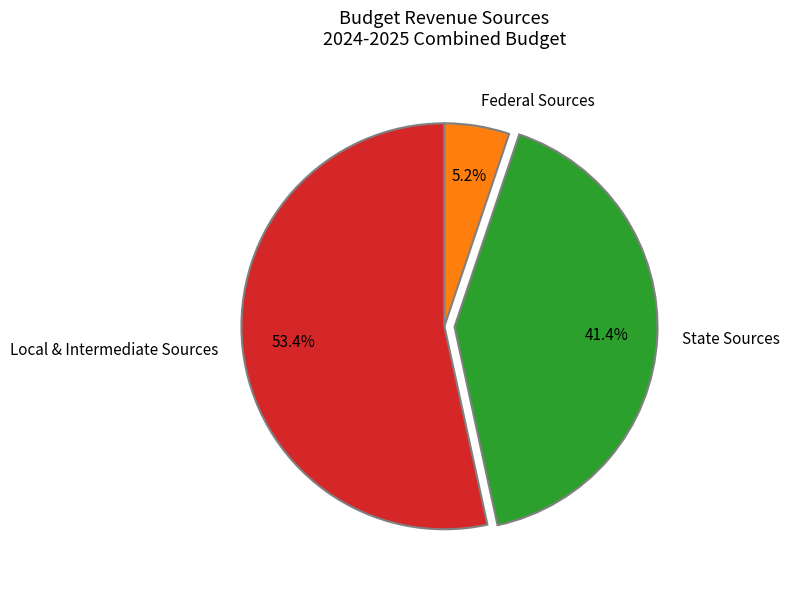

What portion of the pie excludes State Sources?

58.6%